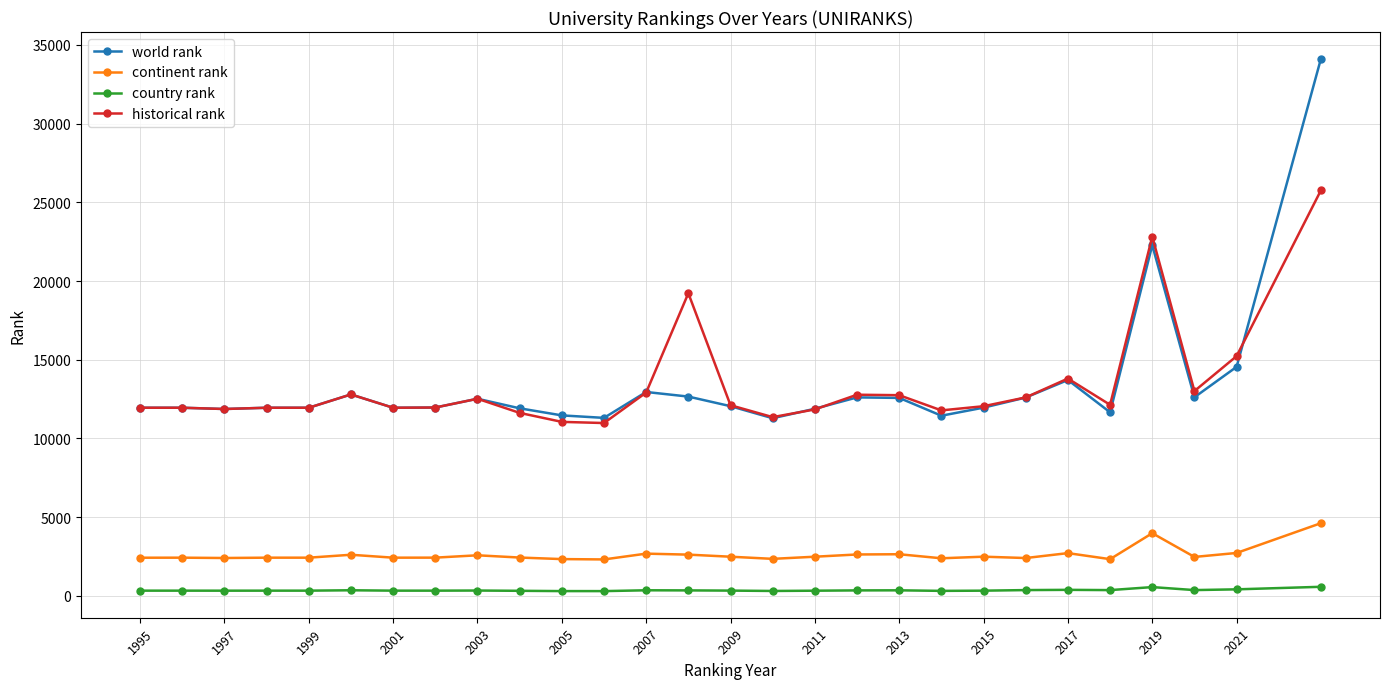

True or false: country rank has more than 2 points higher than both neighbors.

True